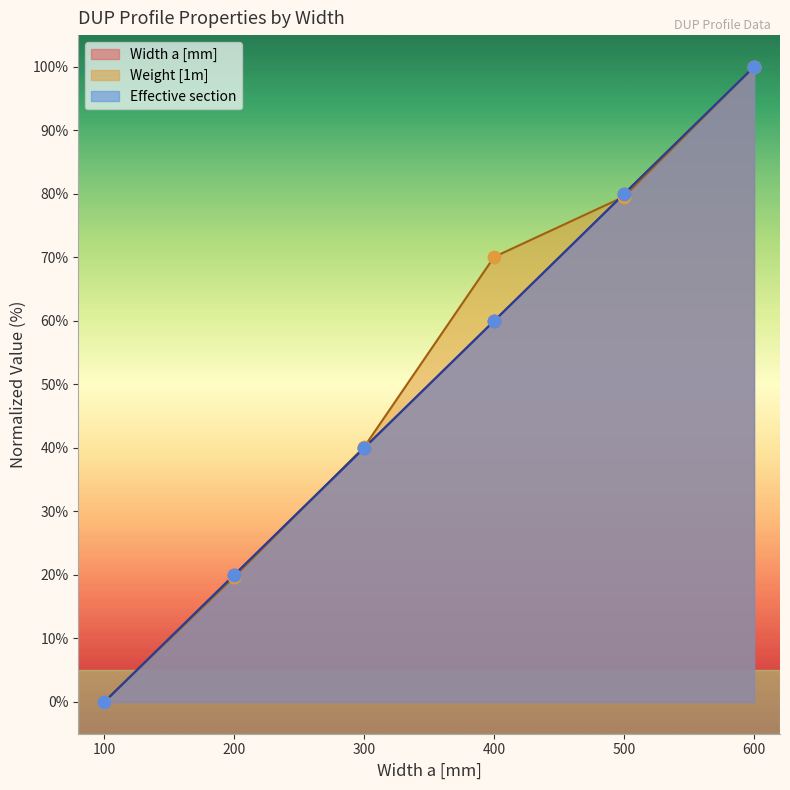

What is the total value across all series at 200?

59.7